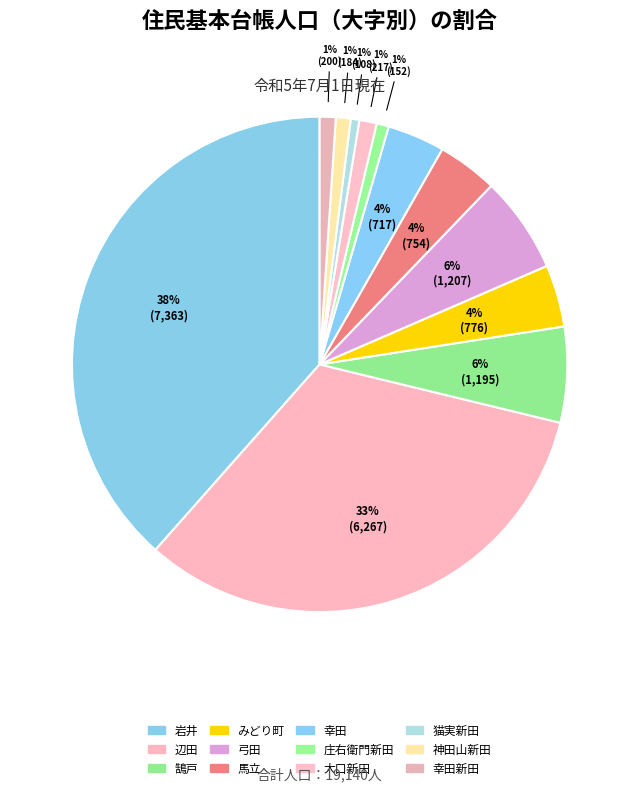

Which slice is the smallest?

猫実新田